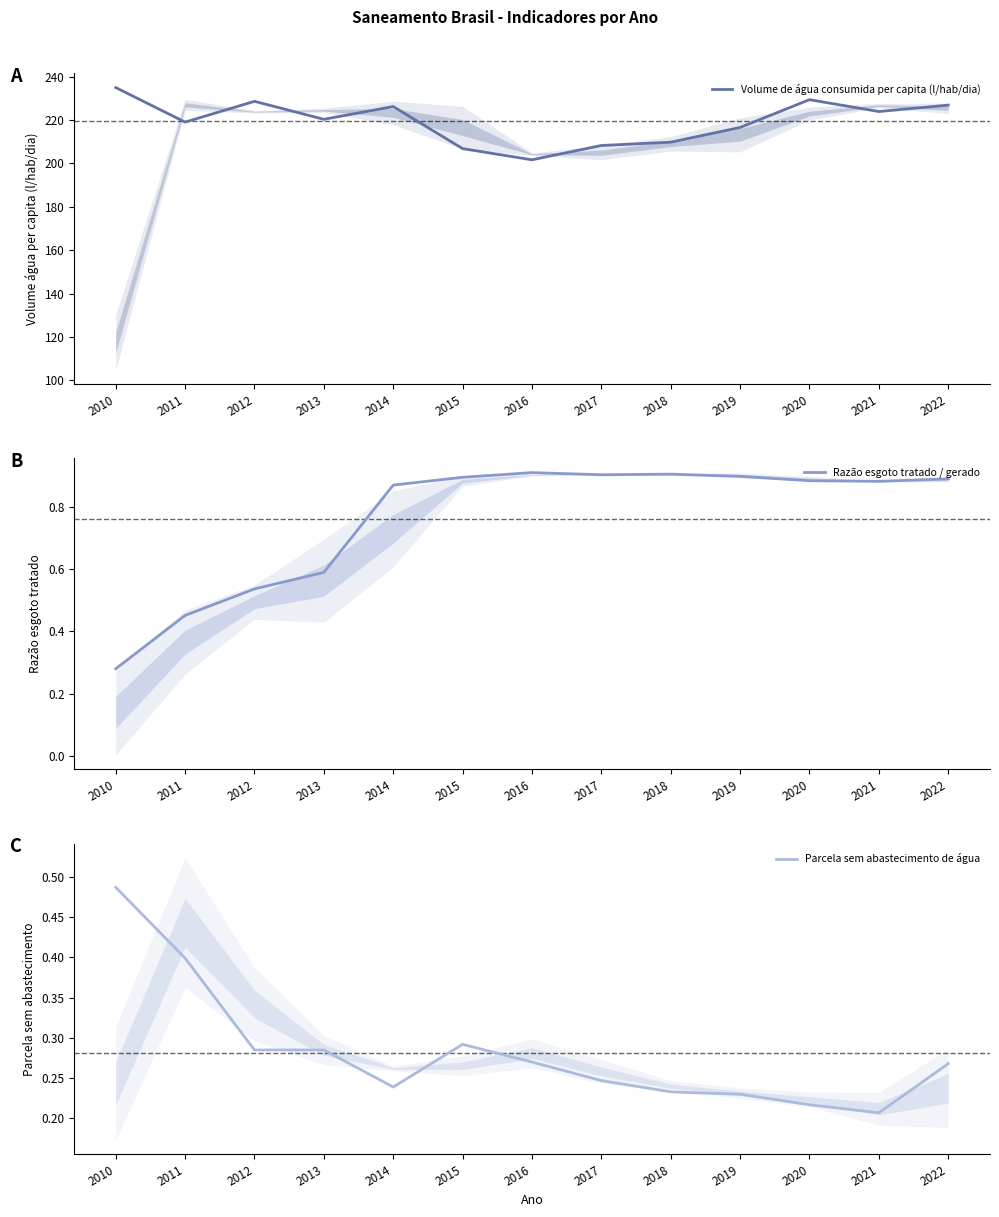

Where is the first local minimum for Razão esgoto tratado / gerado?

2017